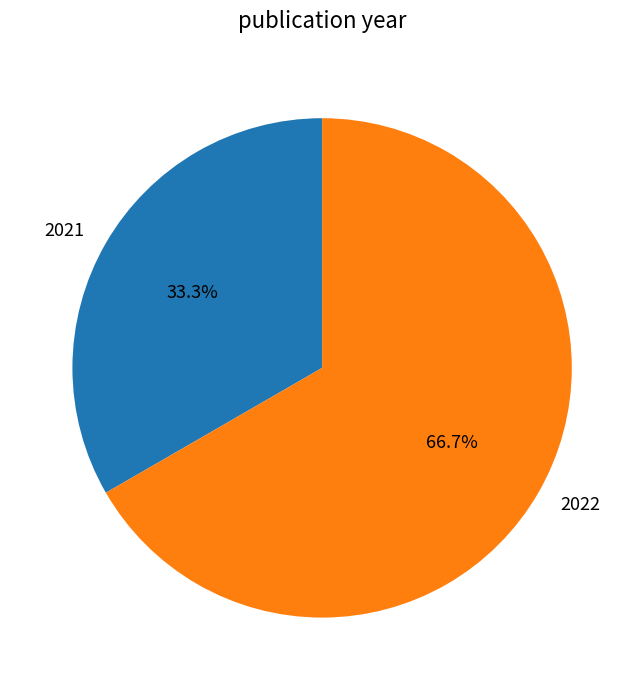

What is the smallest slice in the pie chart?

2021